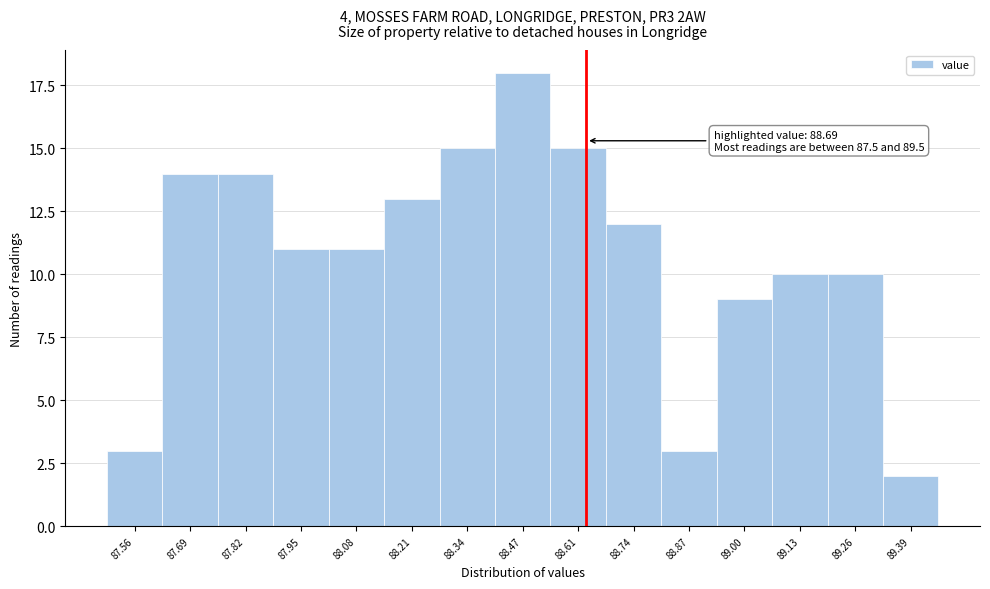

Reading right to left, transcribe all the data shown in this chart.

2	10	10	9	3	12	15	18	15	13	11	11	14	14	3